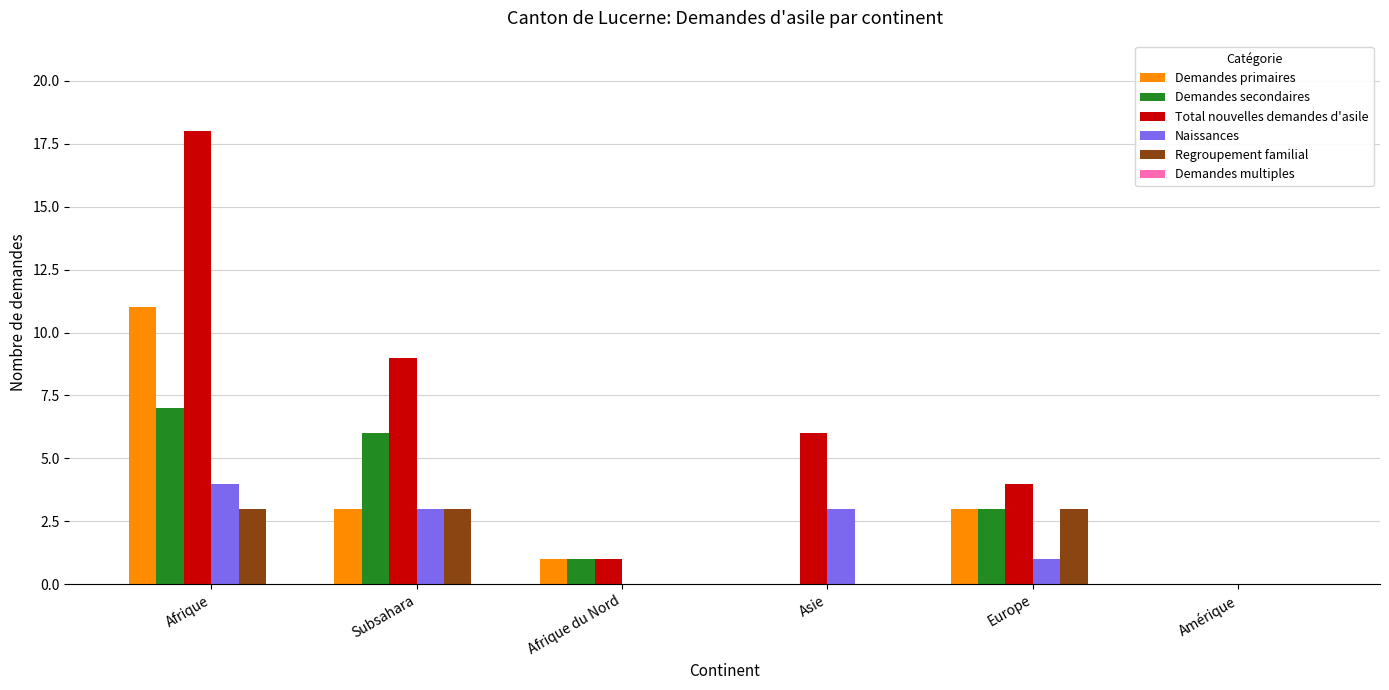

What is the greatest value displayed?

18